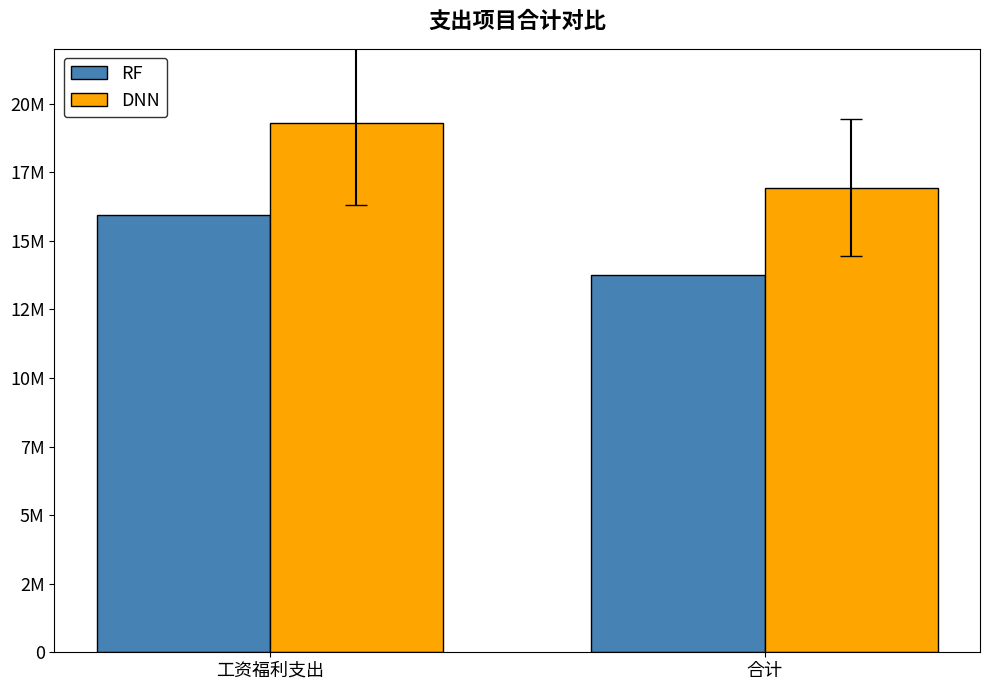

What is the label of the 2nd bar from the right?

工资福利支出